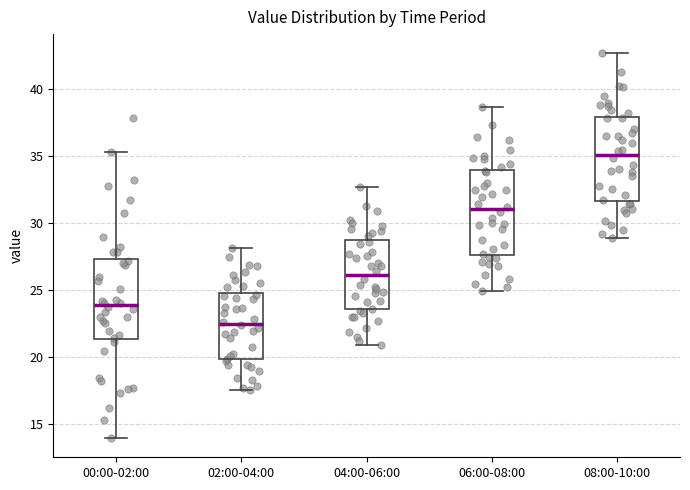

Reading left to right, read every box against the y-axis: the position of its median line, the range the box covers, and the ends of its whiskers. The values are not printed on the chart, so give them approximately, as read against the axis.

00:00-02:00: median 24.0, box 21.5 to 27.5, whiskers 14.0 to 35.5
02:00-04:00: median 22.5, box 20.0 to 25.0, whiskers 17.5 to 28.0
04:00-06:00: median 26.0, box 23.5 to 28.5, whiskers 21.0 to 32.5
06:00-08:00: median 31.0, box 27.5 to 34.0, whiskers 25.0 to 38.5
08:00-10:00: median 35.0, box 31.5 to 38.0, whiskers 29.0 to 42.5